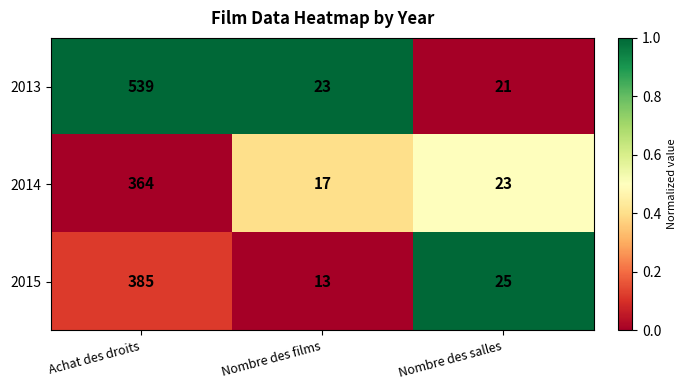

Reading left to right, transcribe all the data shown in this chart.

2013: Achat des droits=539	Nombre des films=23	Nombre des salles=21
2014: Achat des droits=364	Nombre des films=17	Nombre des salles=23
2015: Achat des droits=385	Nombre des films=13	Nombre des salles=25